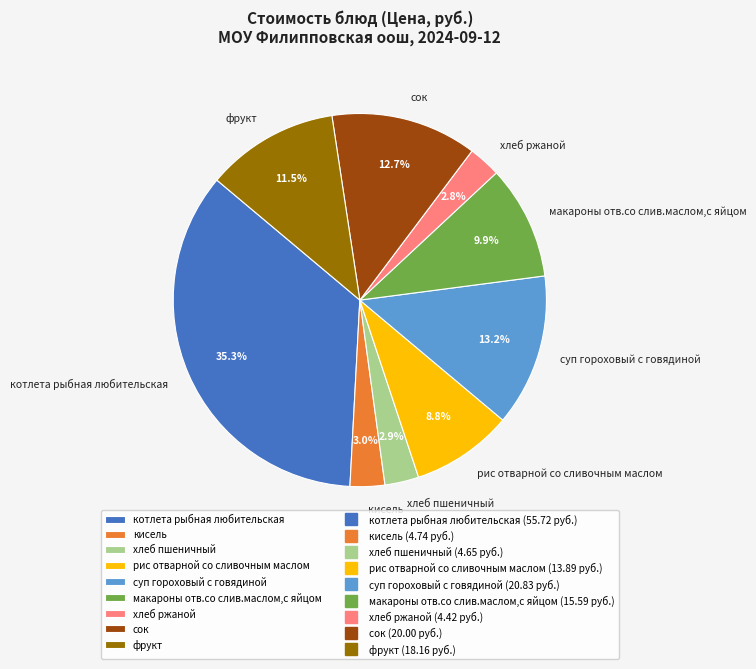

Does рис отварной со сливочным маслом account for over 50% of the chart?

No